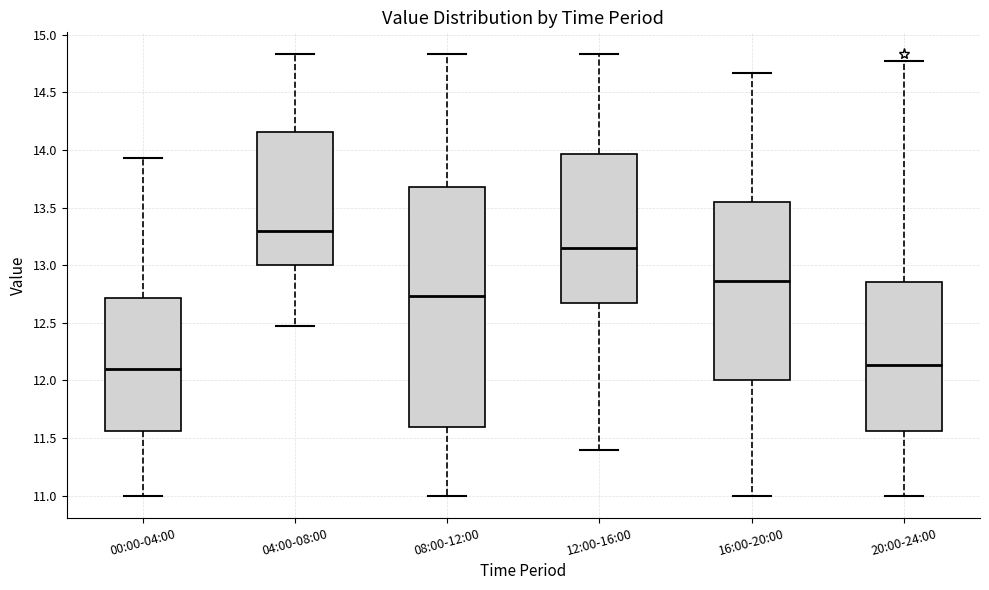

Which box has the highest median line?

04:00-08:00